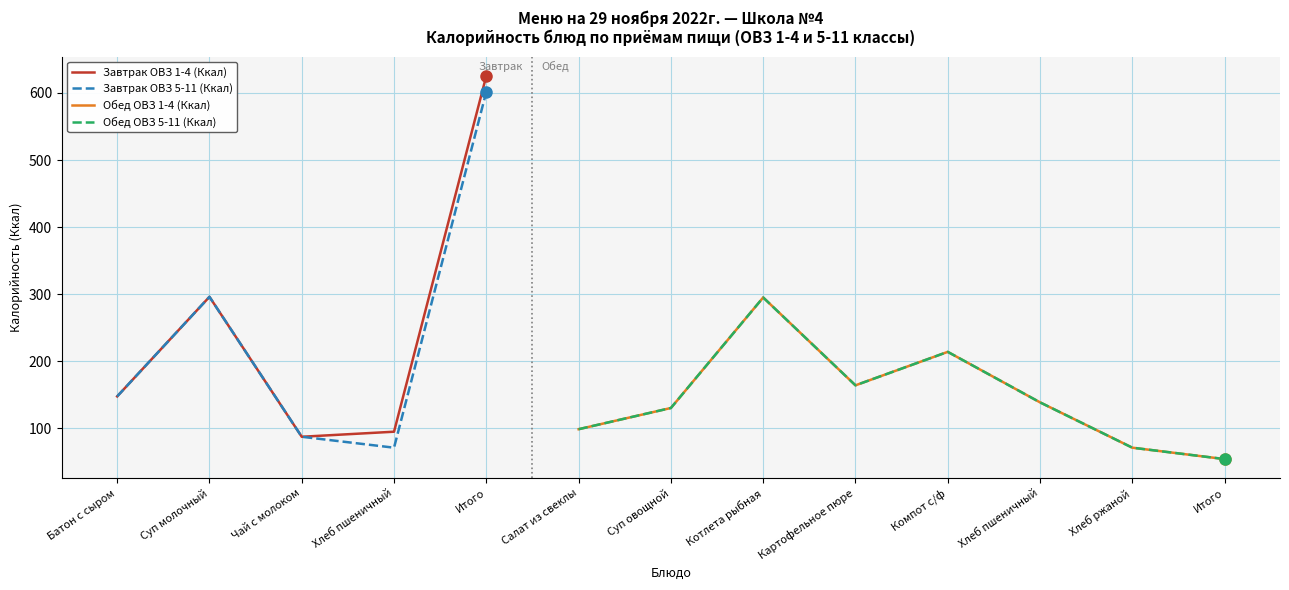

What is the spread (max minus min) of values at Хлеб пшеничный?

23.8